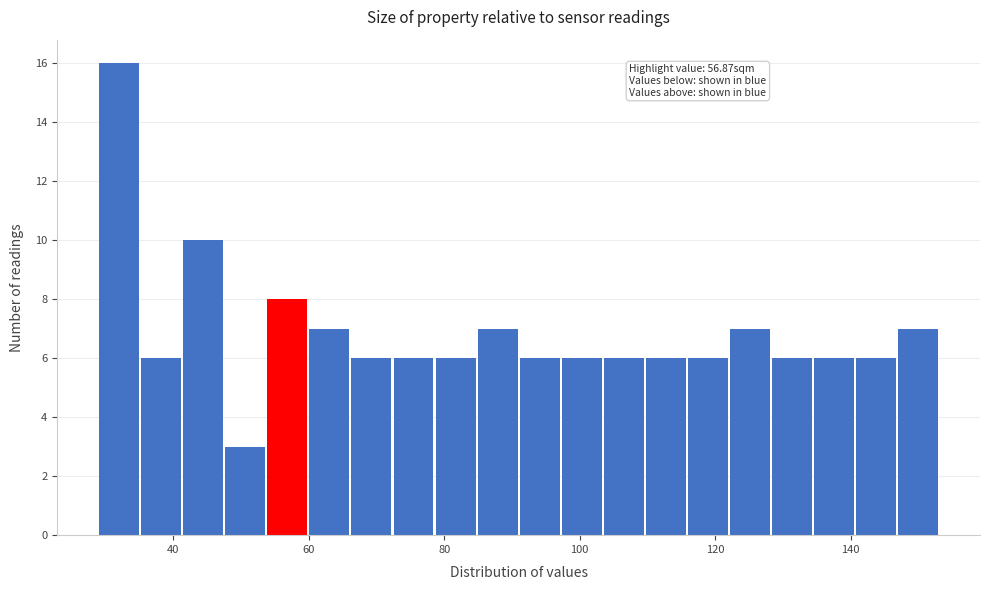

Around what value on the x-axis is the tallest bar? Give the approximate position of its centre, as read against the axis.

32